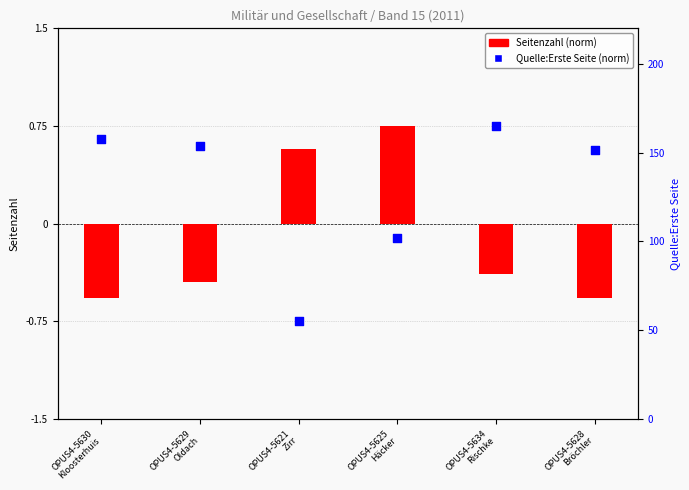

Which series has the largest total across all categories?

Quelle:Erste Seite (norm)